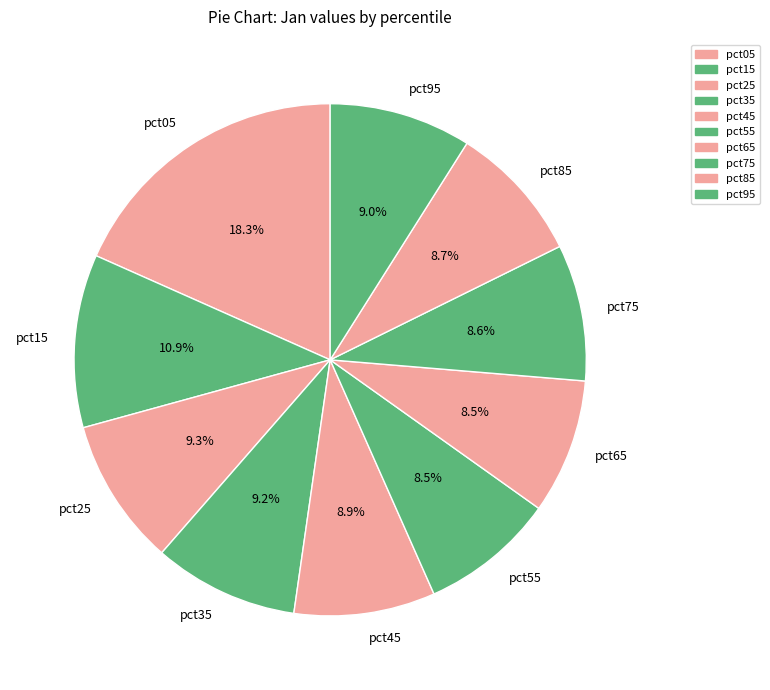

How many segments does this pie chart have?

10